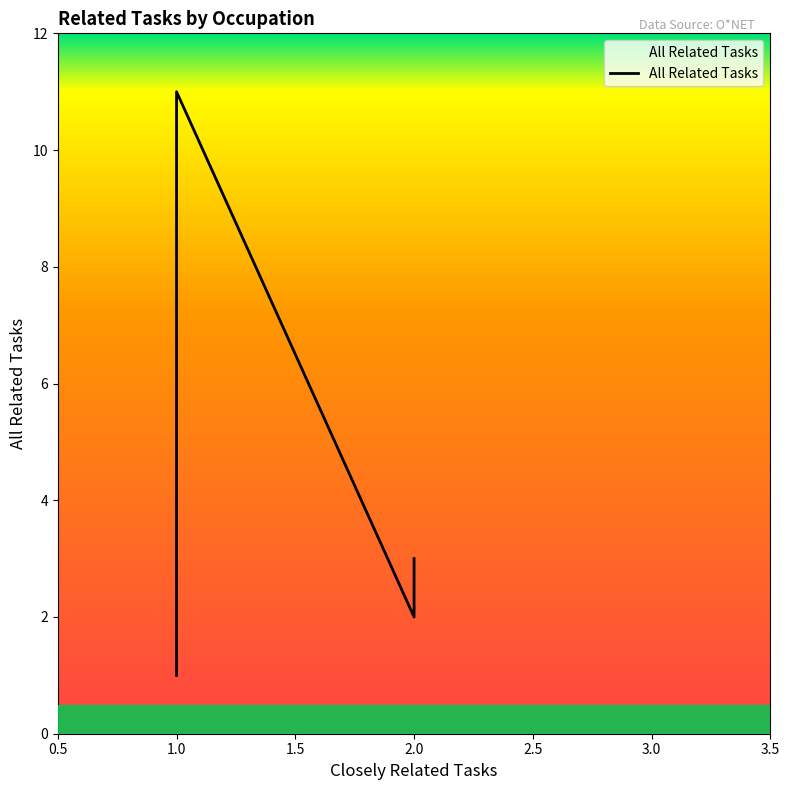

True or false: there are more than 0 points higher than both neighbors.

True